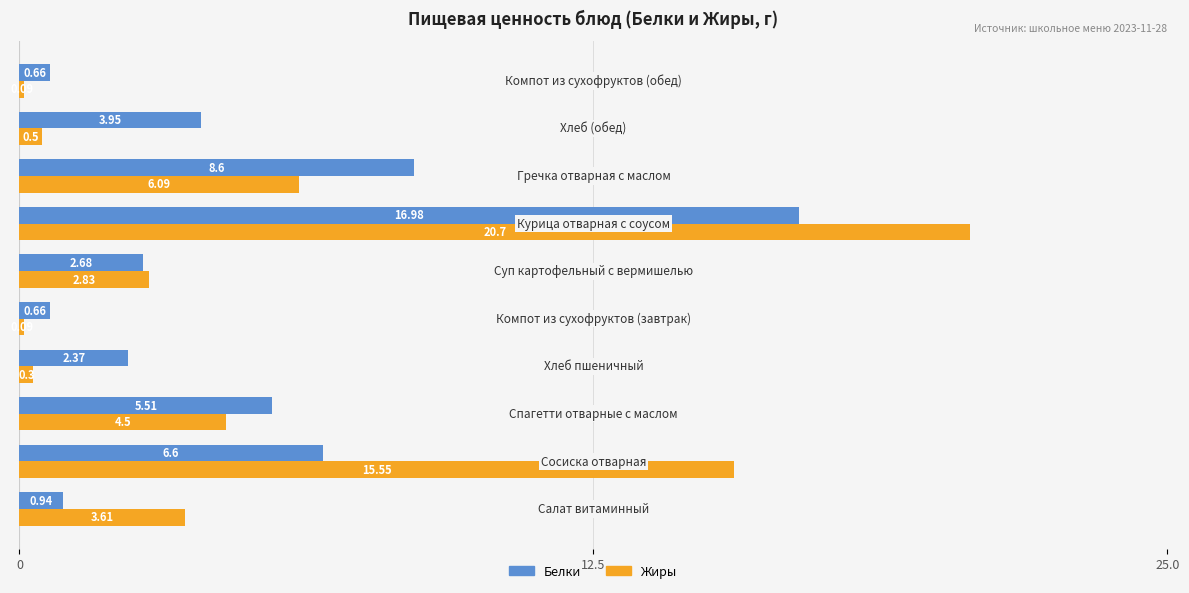

Which series has the largest range (max minus min)?

Жиры